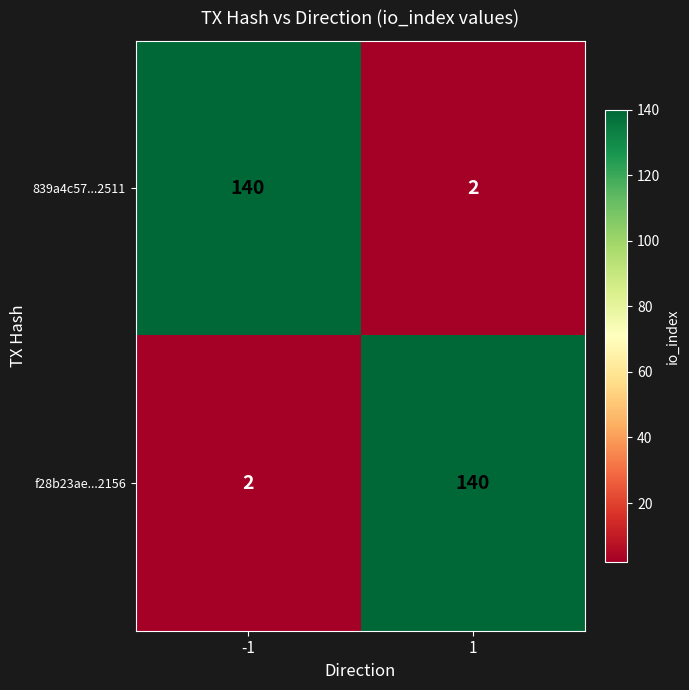

What is the total value across all series at 1?

142